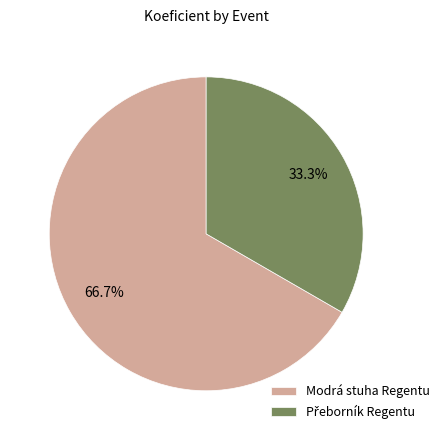

What is the largest slice in the pie chart?

Modrá stuha Regentu